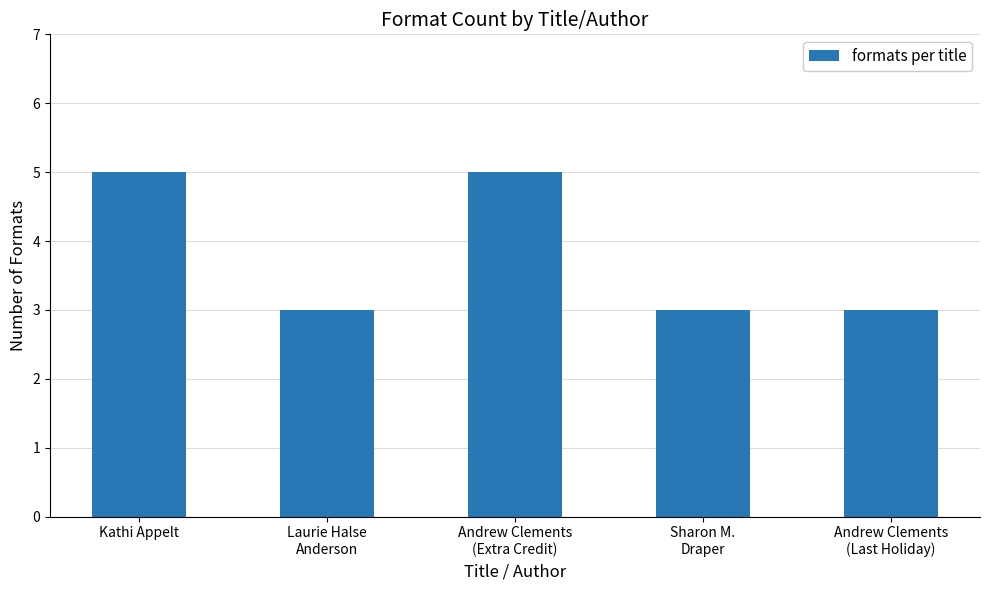

What is the label of the 2nd bar from the right?

Sharon M.
Draper